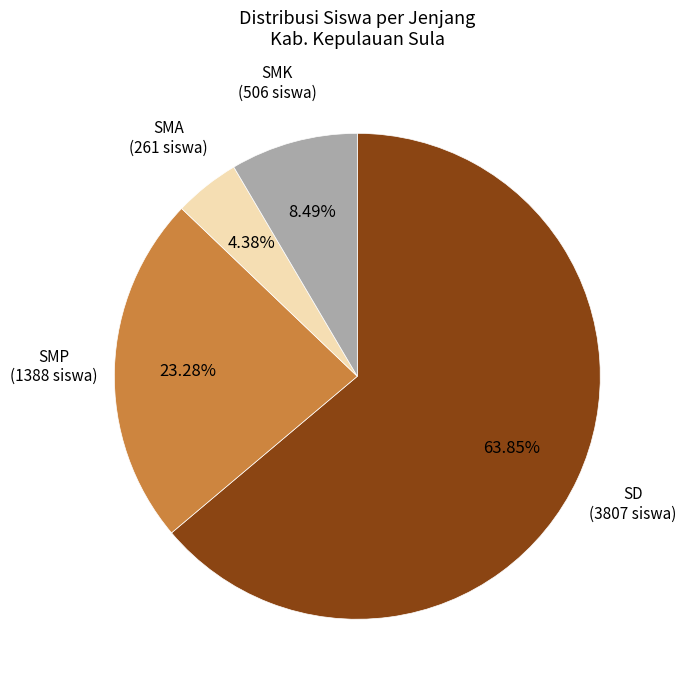

Is there any slice that represents more than half of the pie?

Yes